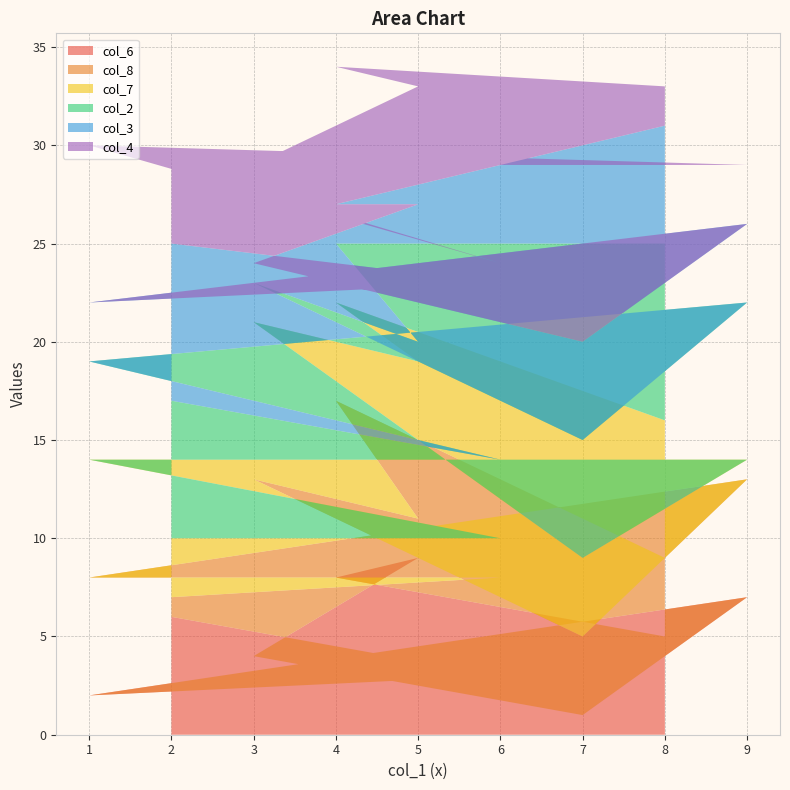

Reading right to left, what are all the values shown in this chart?

col_6: 8=5	4=8	5=9	3=4	7=1	9=7	1=2	6=3	2=6
col_8: 8=4	4=9	5=2	3=9	7=4	9=6	1=6	6=5	2=1
col_7: 8=7	4=5	5=8	3=8	7=4	9=1	1=6	6=2	2=3
col_2: 8=9	4=3	5=1	3=2	7=6	9=8	1=5	6=4	2=7
col_3: 8=6	4=2	5=7	3=1	7=5	9=4	1=3	6=9	2=8
col_4: 8=2	4=7	5=6	3=5	7=9	9=3	1=8	6=1	2=4